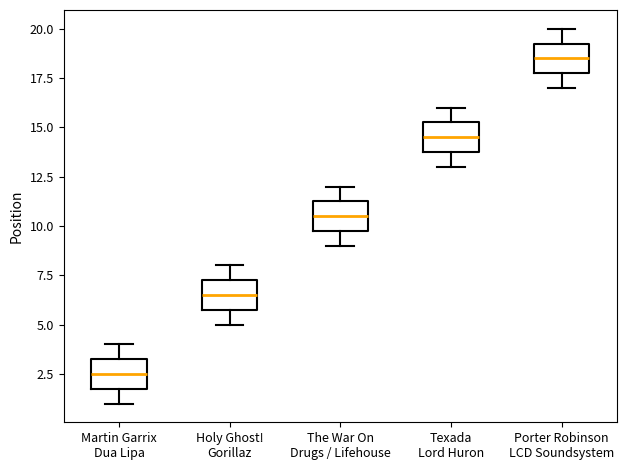

Where is the lower edge of the box for Martin Garrix Dua Lipa on the y-axis? The values are not printed on the chart, so give them approximately, as read against the axis.

2.0